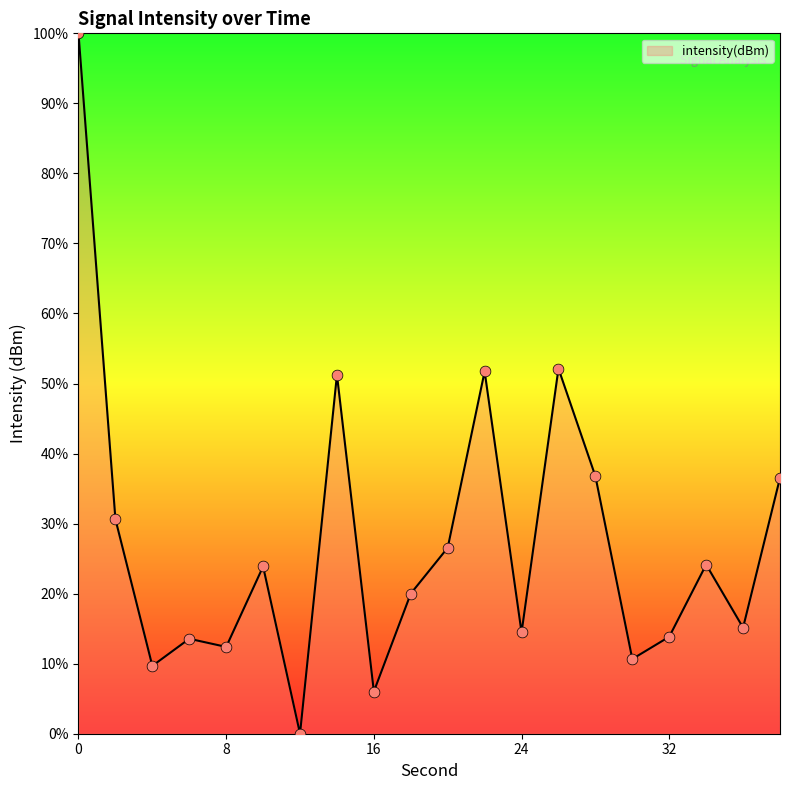

What is the greatest value displayed?

100.0